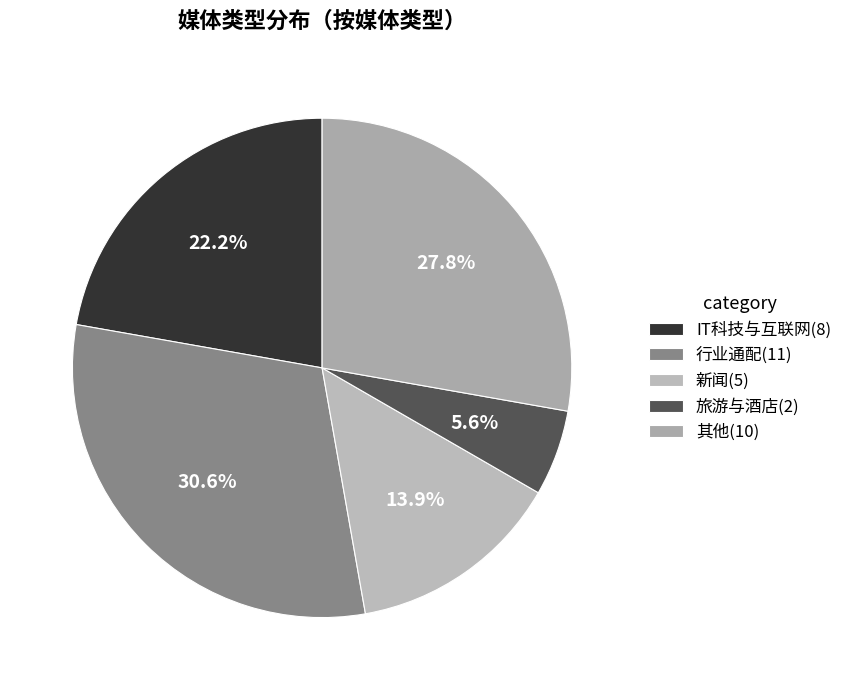

Which category has the biggest portion of the pie?

行业通配(11)